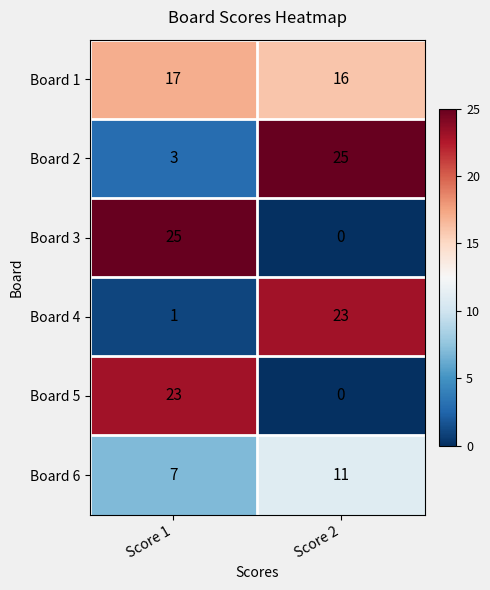

What is the total value across all series at Score 1?

76